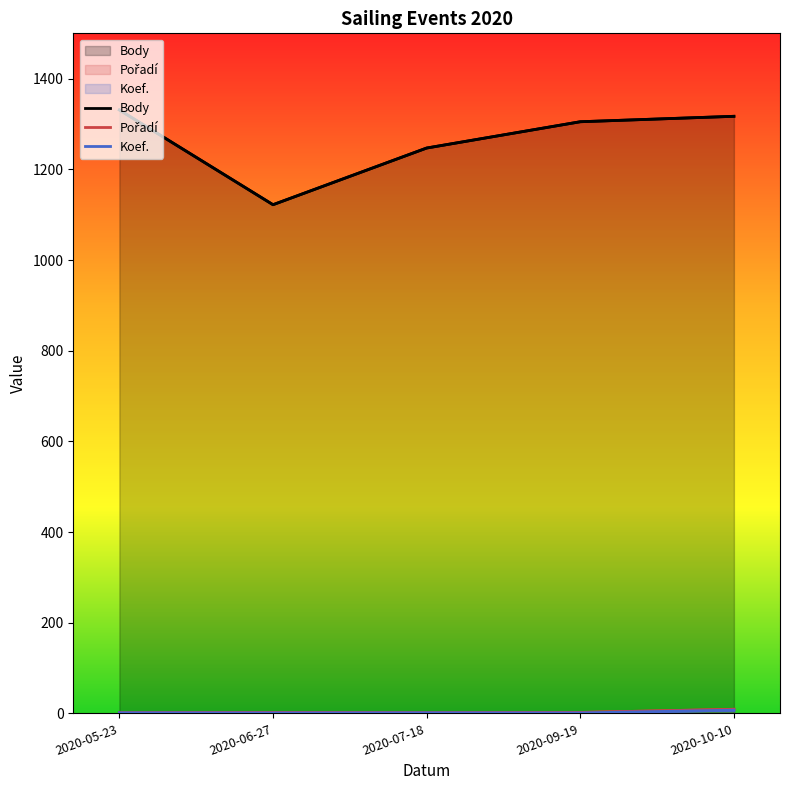

The Body series shows 1331 at 2020-05-23. True or false?

True